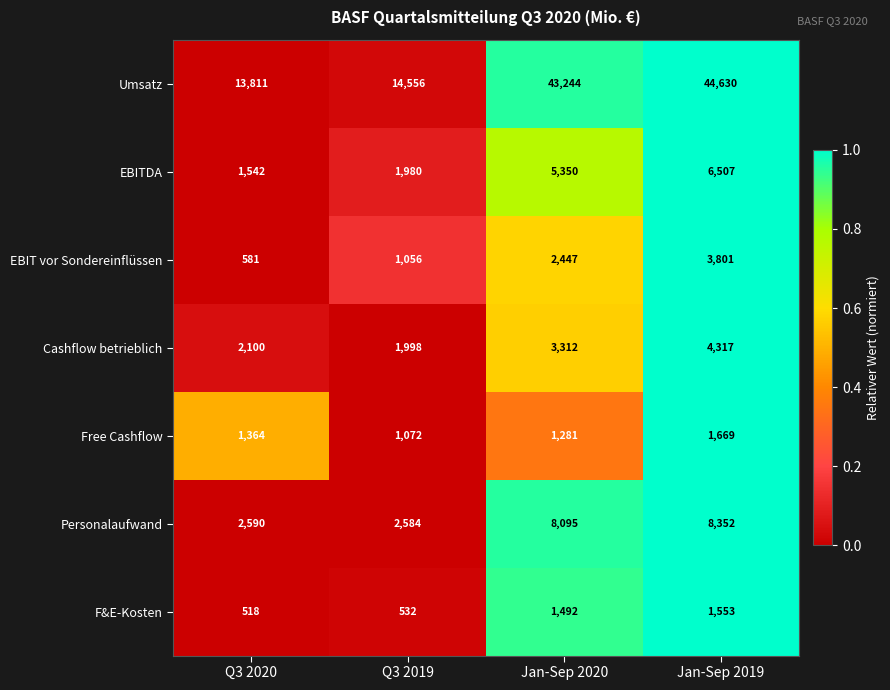

The value of F&E-Kosten at Jan-Sep 2020 is 521. True or false?

False